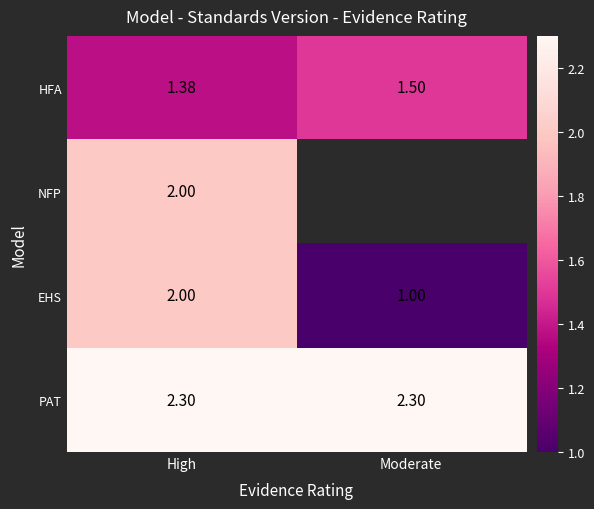

Count the EHS values in the range 1 to 2.

2